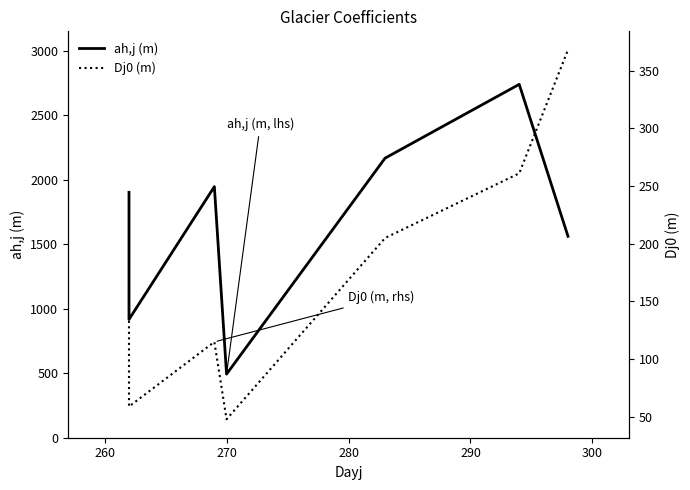

What are all the series names shown in the legend?

ah,j (m), Dj0 (m)